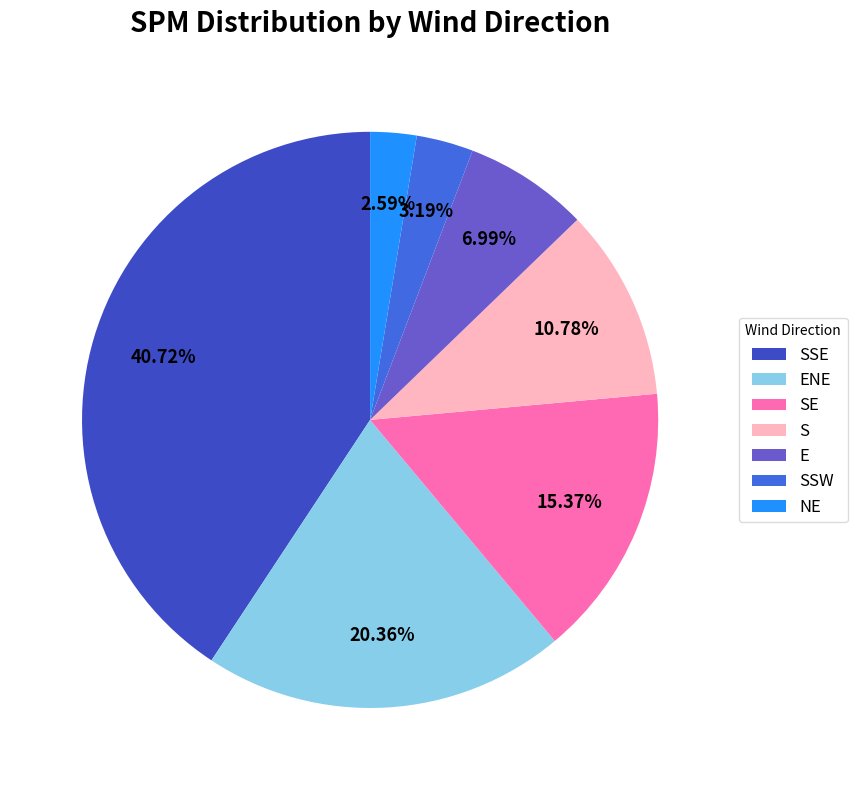

Count the number of slices in the pie.

7